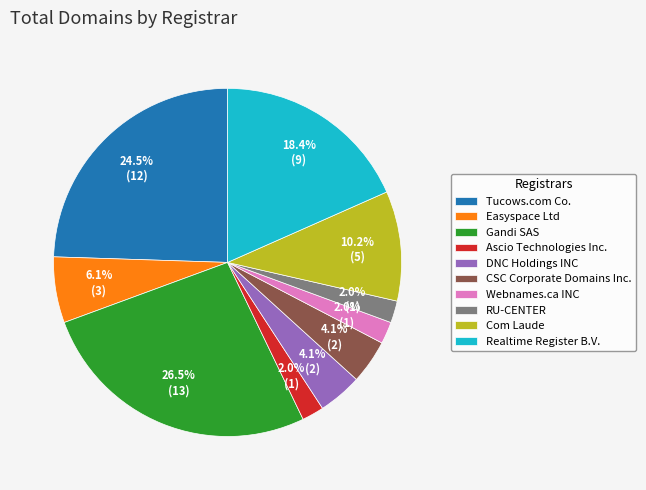

Does any single category account for the majority?

No